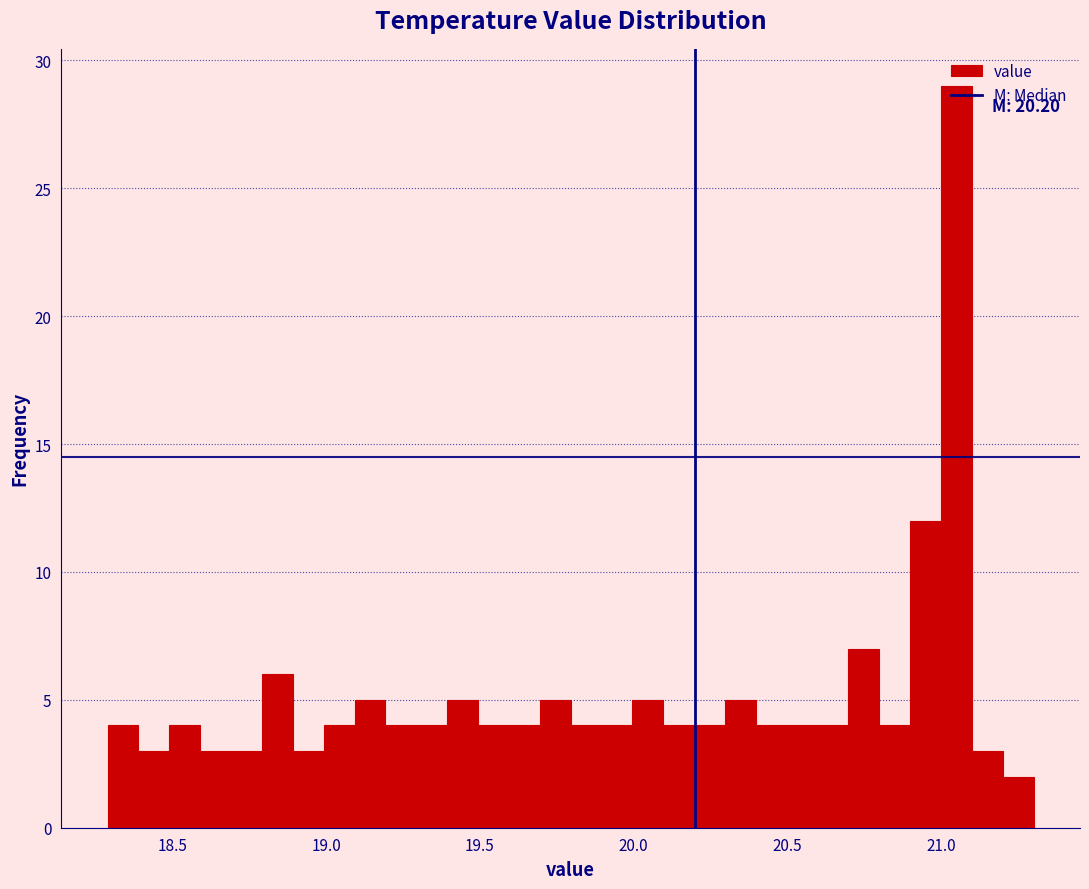

Around what value on the x-axis is the tallest bar? Give the approximate position of its centre, as read against the axis.

21.05